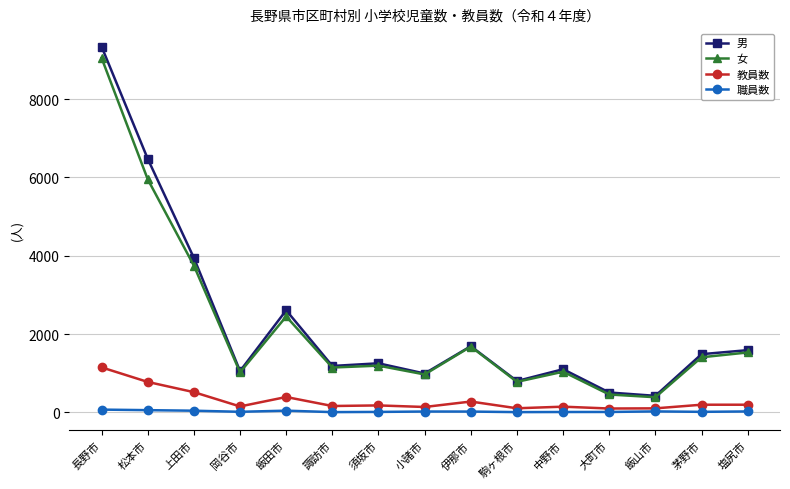

What is the spread (max minus min) of values at 伊那市?

1670